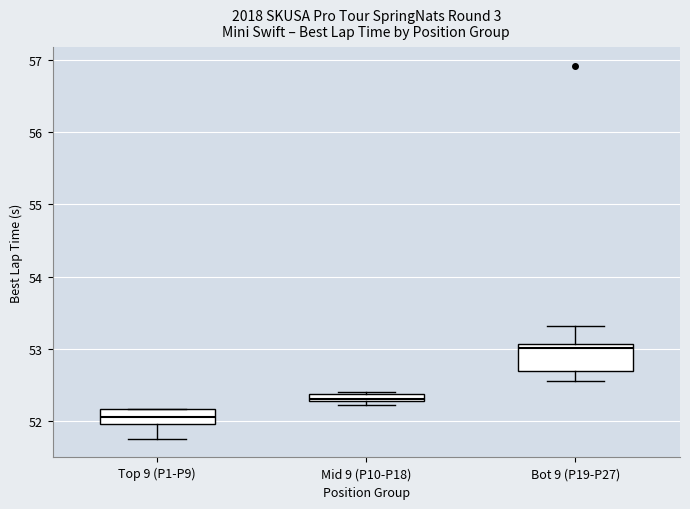

Comparing the boxes themselves (not the whiskers), which one is the tallest?

Bot 9 (P19-P27)